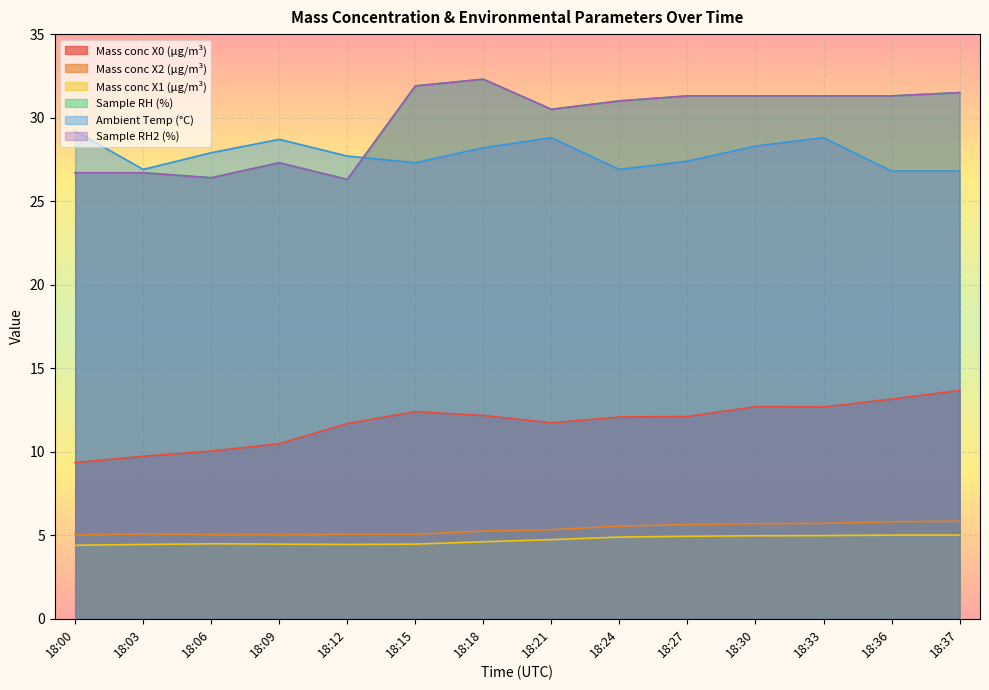

True or false: Mass conc X1 (μg/m³) has more than 2 interior local peaks.

False